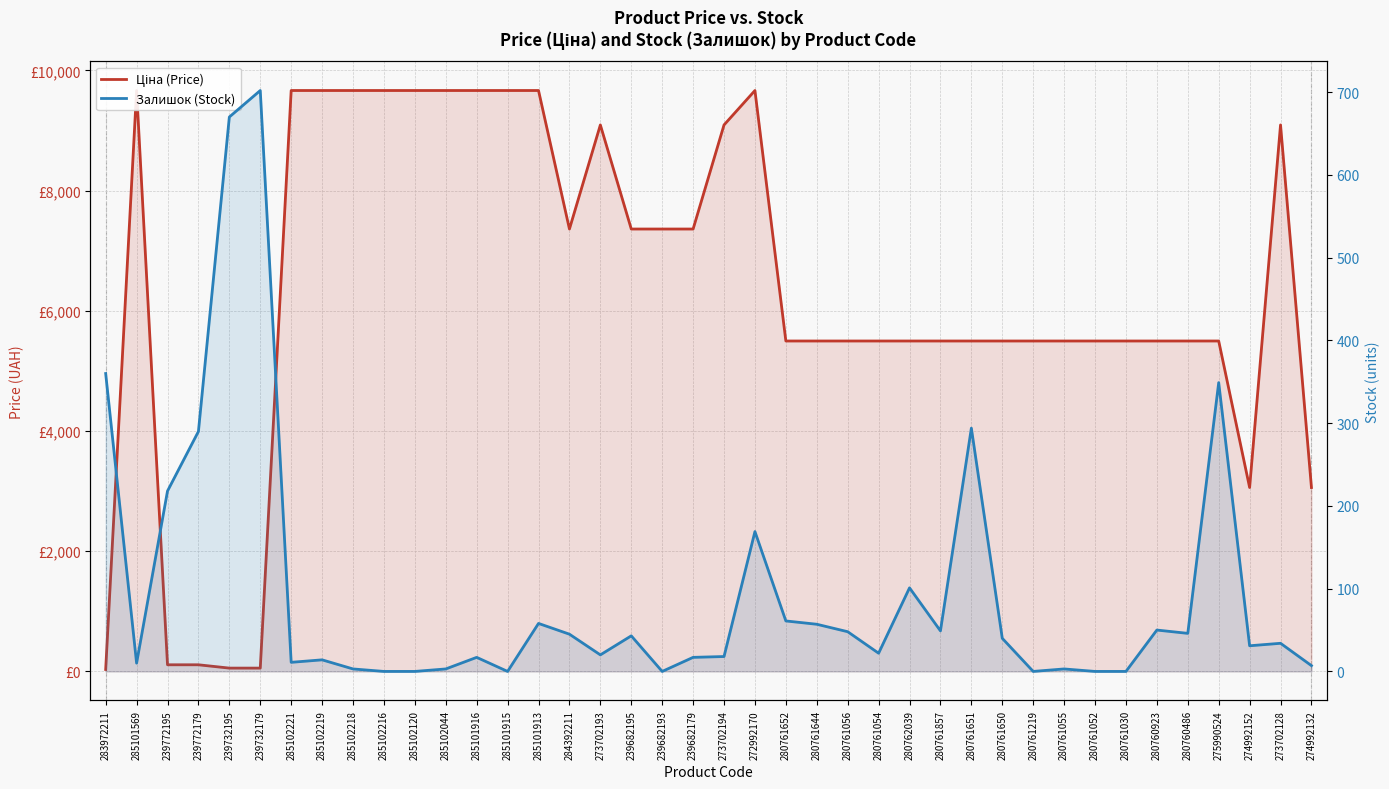

How many series are shown in this chart?

2